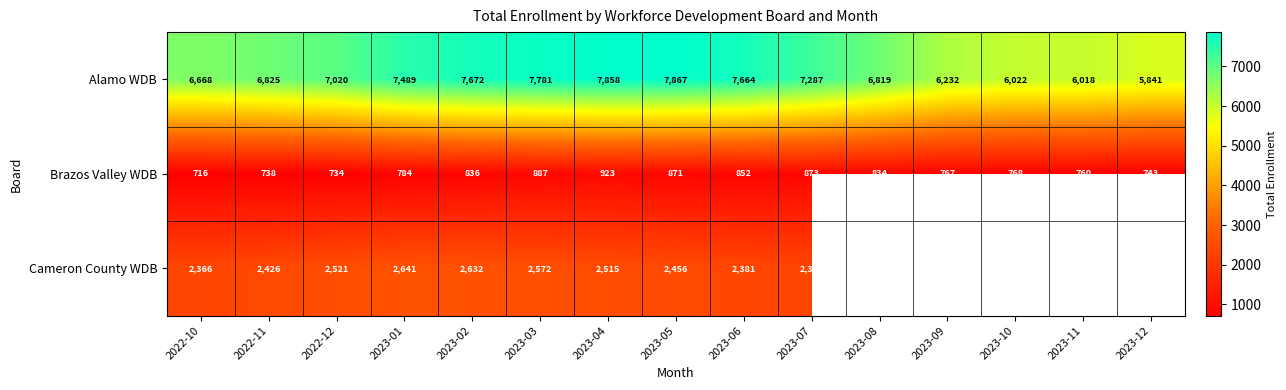

What is the spread (max minus min) of values at 2023-10?

5254.0